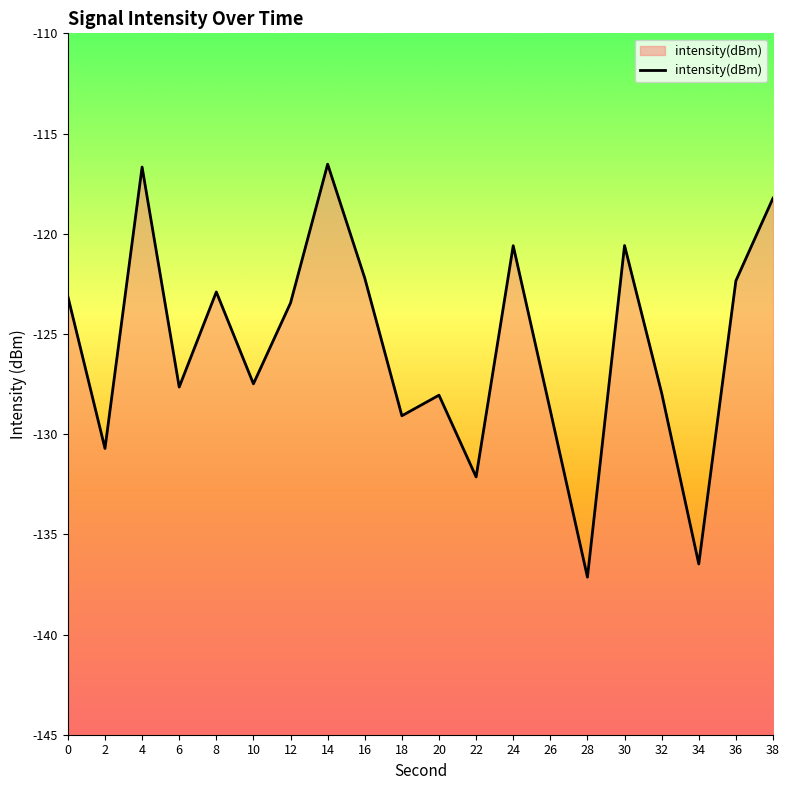

What is the difference between the second highest and minimum values?

20.5